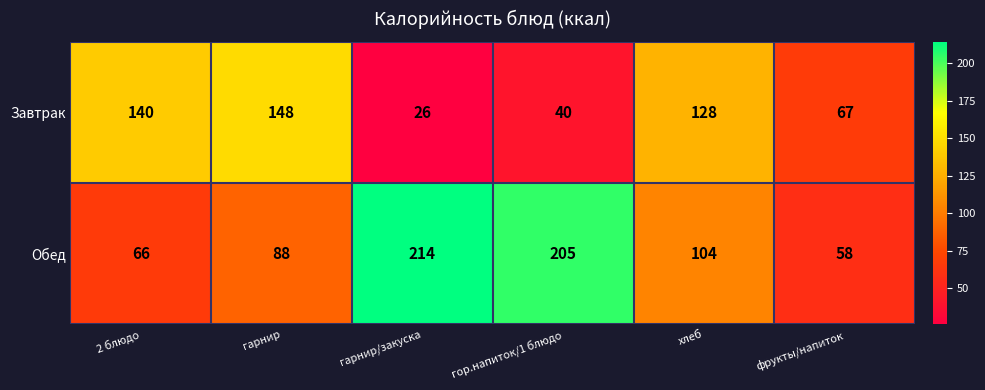

True or false: Завтрак has a value of 63 at гор.напиток/1 блюдо.

False